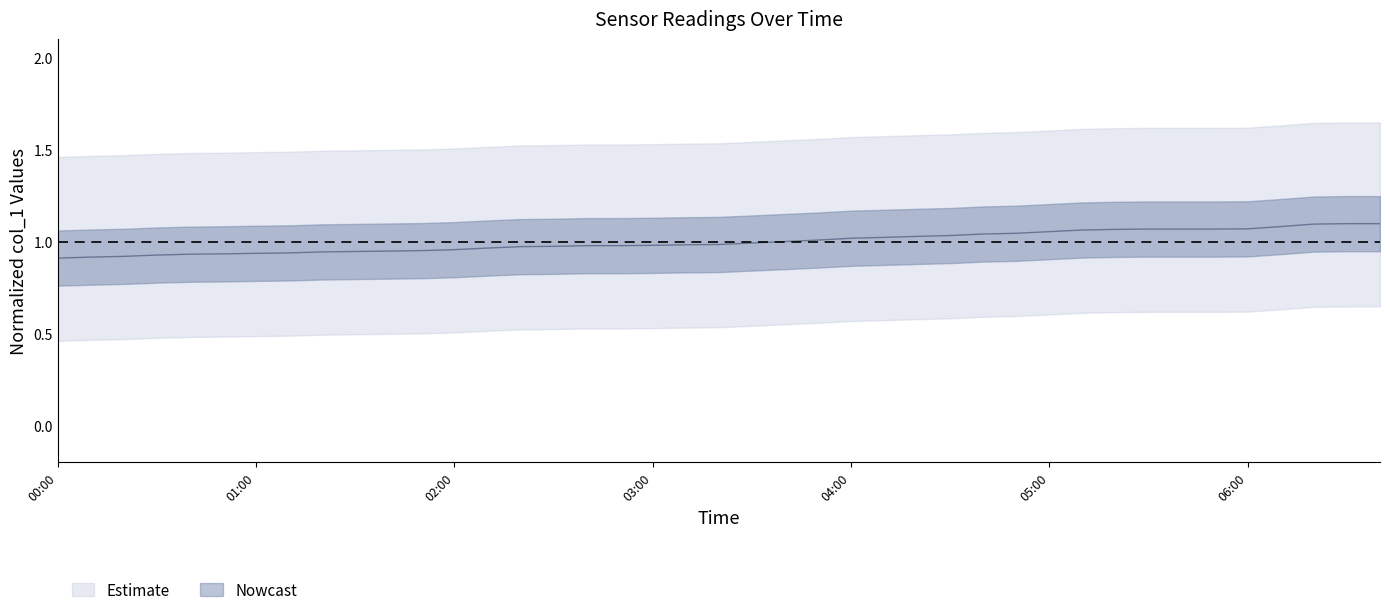

The value at 31 is 0.3. True or false?

False